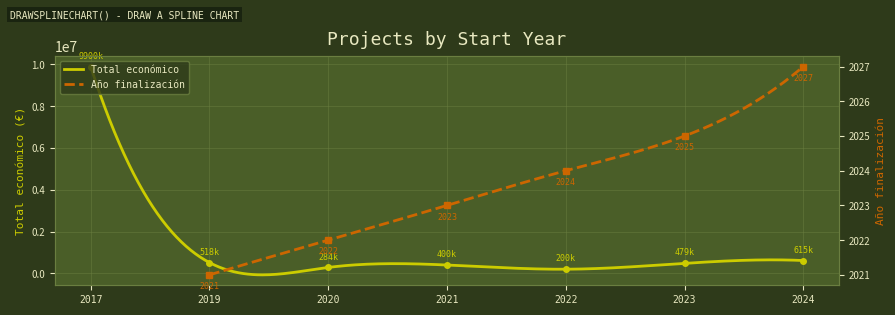

How many interior local peaks (higher than both neighbors) does the data have?

1